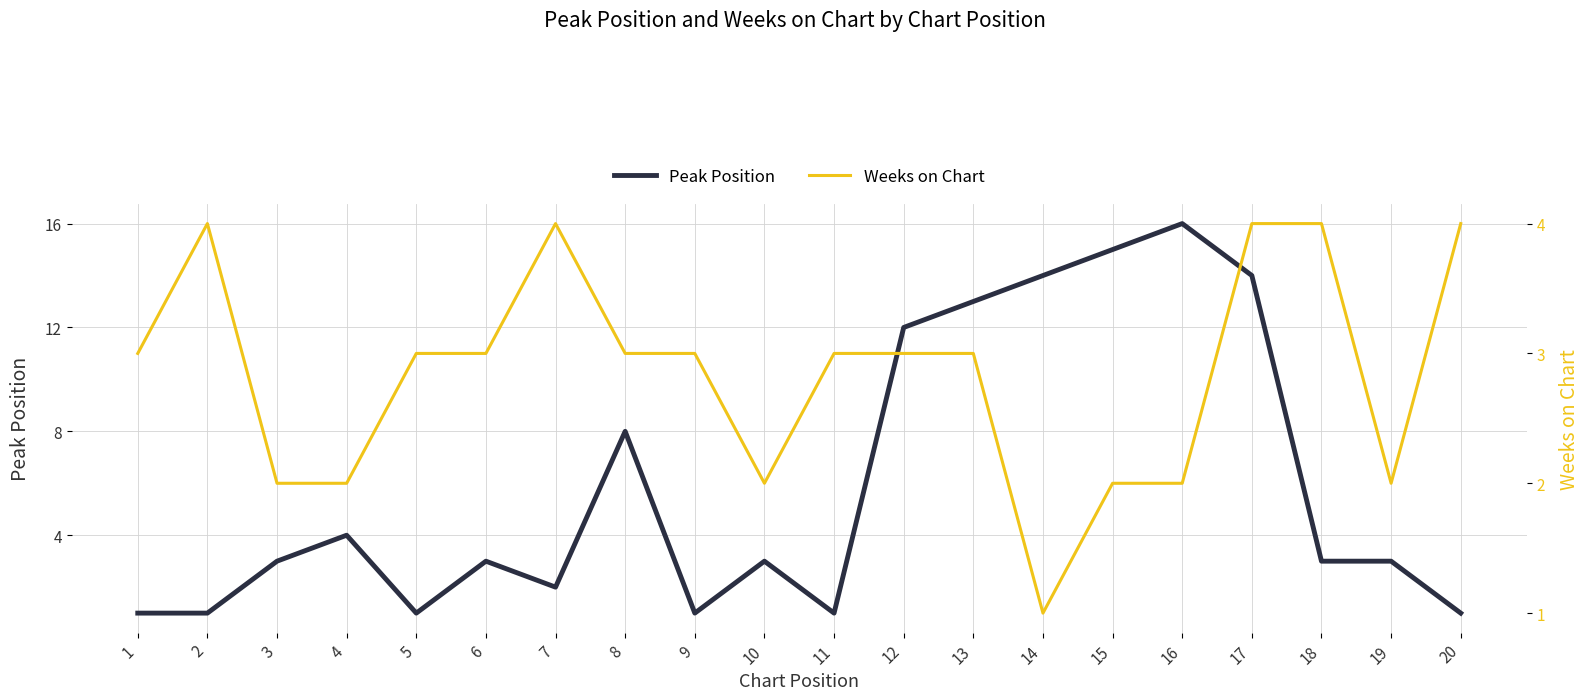

How many data points in Peak Position are less than 3?

7